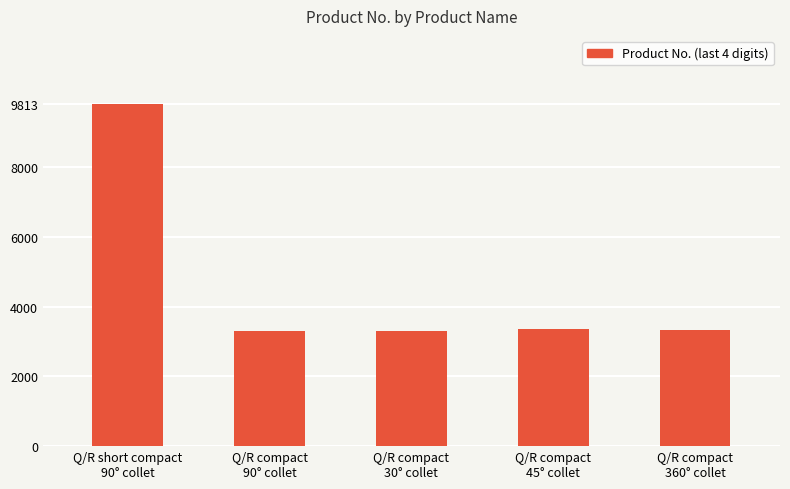

How many distinct data groups are displayed?

1